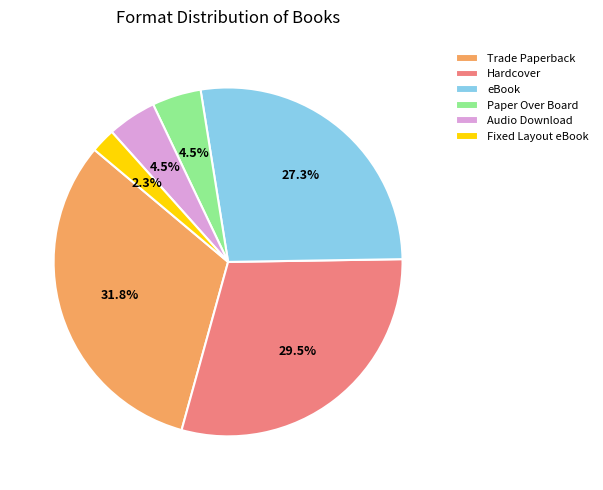

Which has a higher value, Hardcover or Trade Paperback?

Trade Paperback